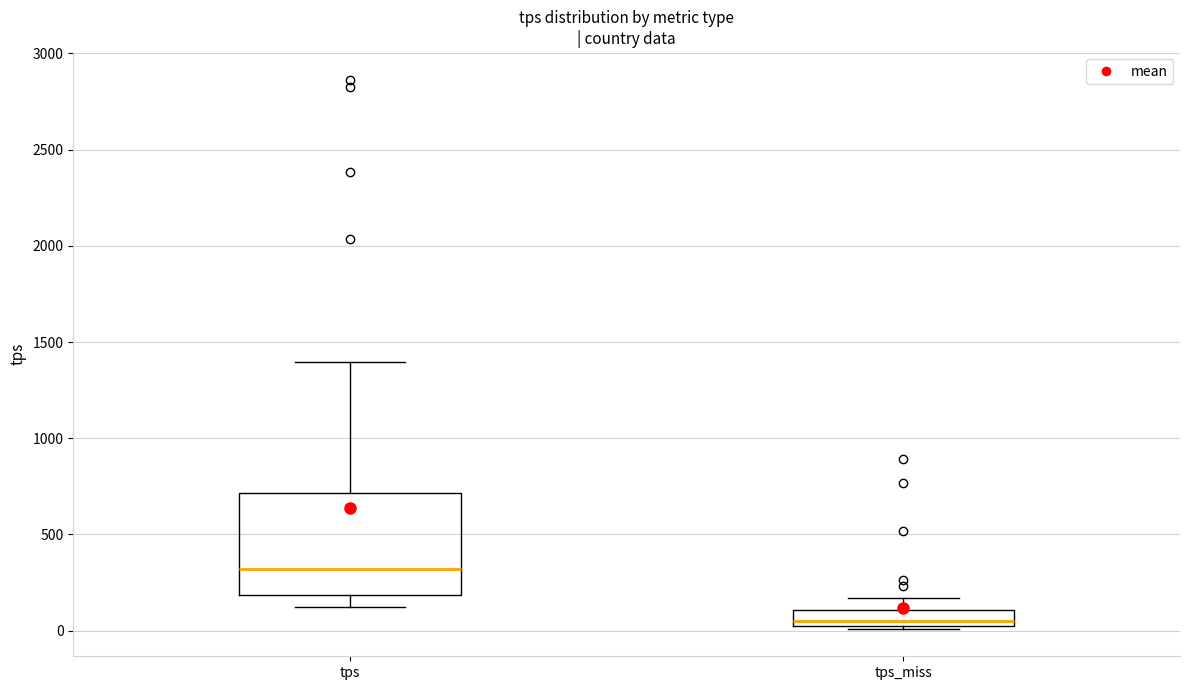

Where does the median line of the box for tps_miss sit on the y-axis? The values are not printed on the chart, so give them approximately, as read against the axis.

50